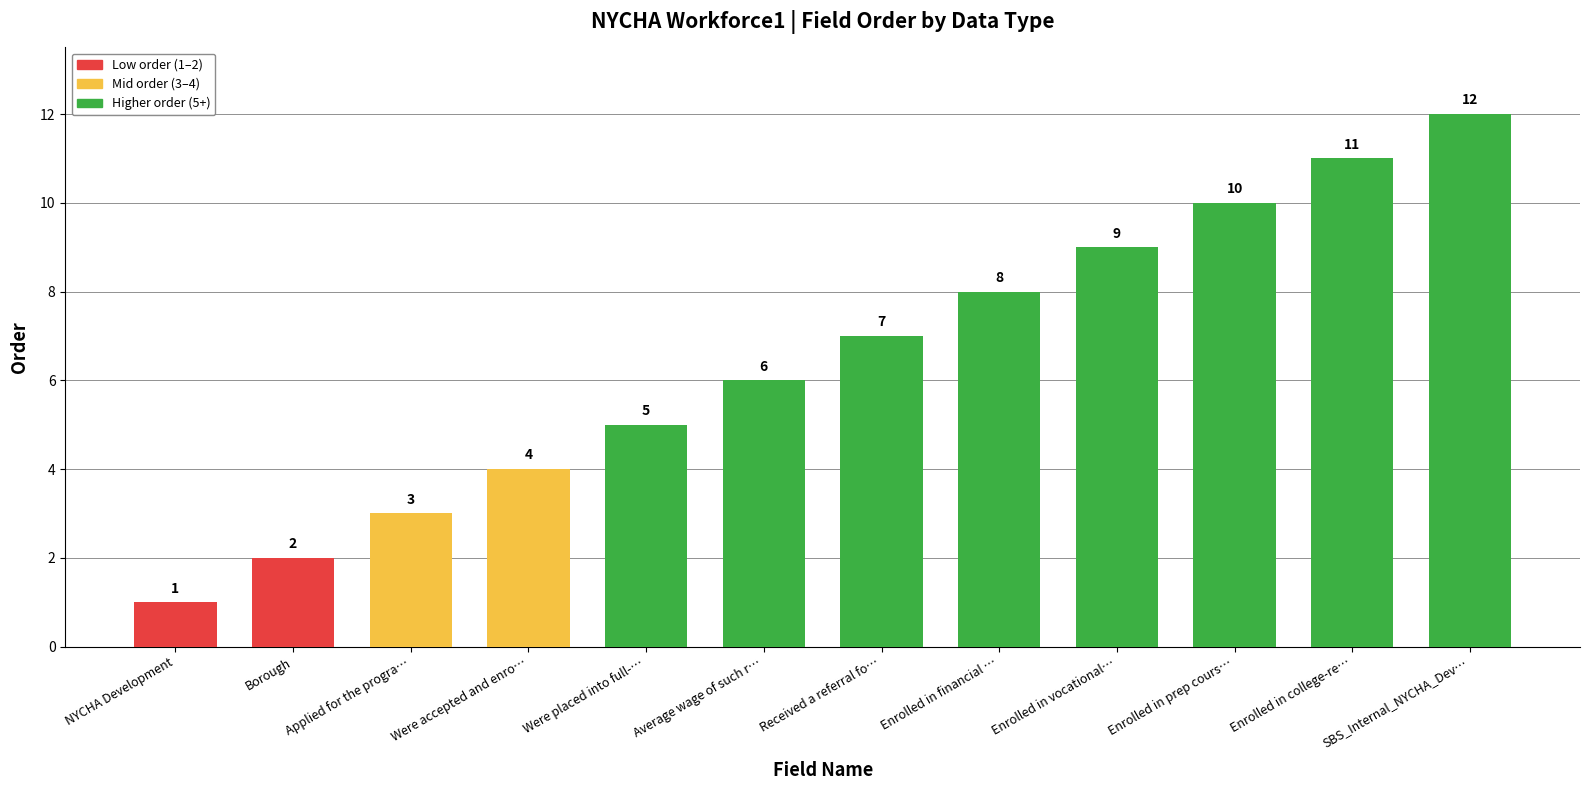

Reading left to right, transcribe all the data shown in this chart.

1	2	3	4	5	6	7	8	9	10	11	12